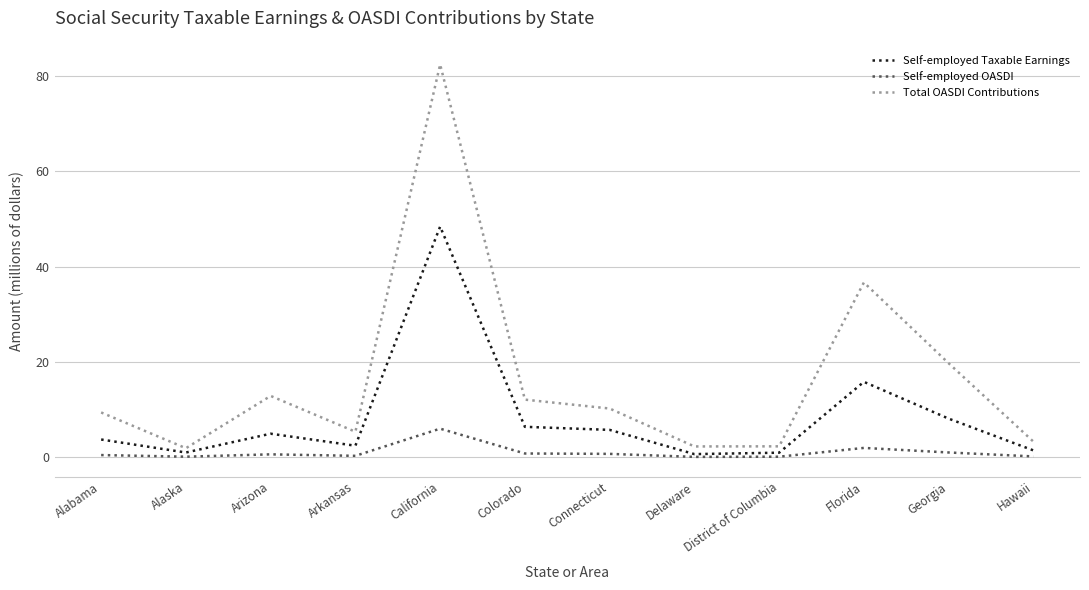

List the series in order of their overall mean, highest first.

Total OASDI Contributions, Self-employed Taxable Earnings, Self-employed OASDI